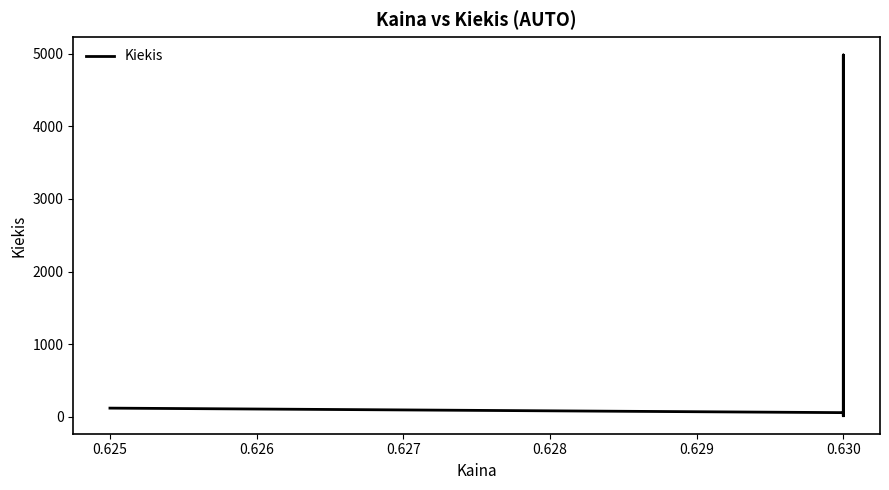

What is the value of the 4th point from the left?

4982